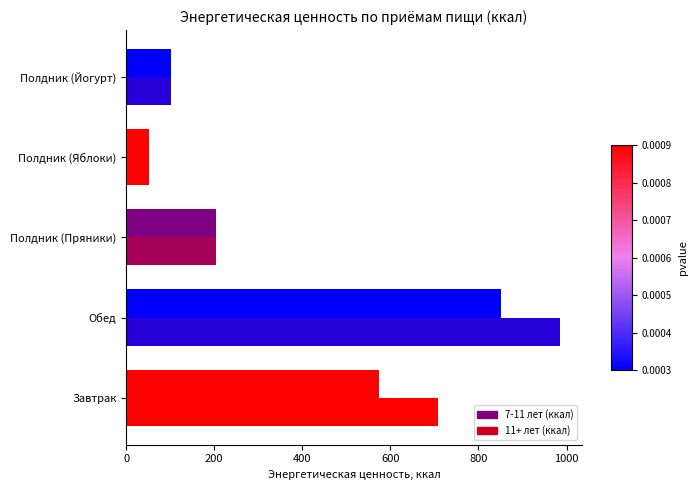

How many data points does each series have?

5